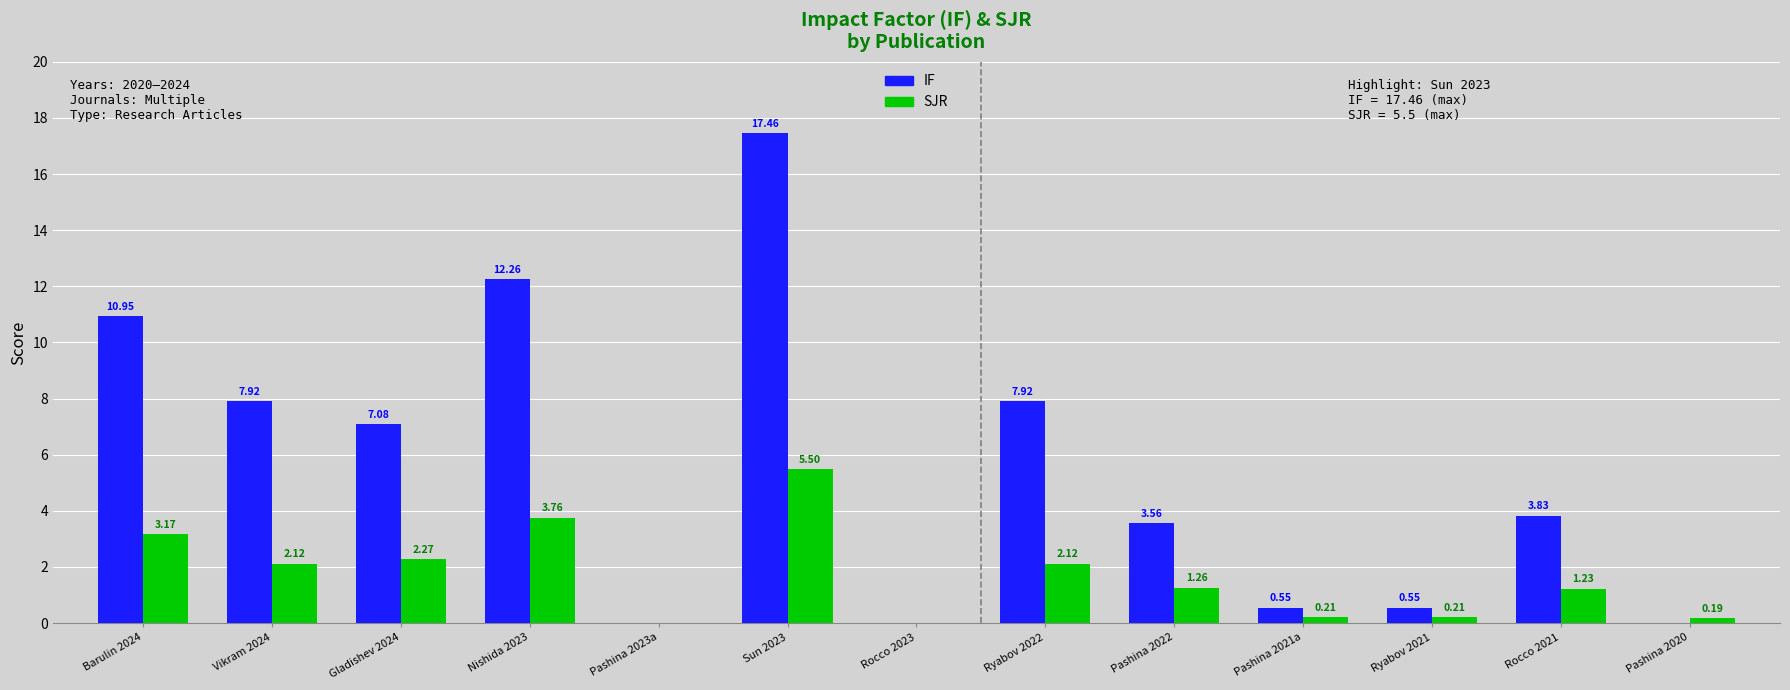

Between Ryabov 2021 and Pashina 2020, which series saw the biggest shift?

IF